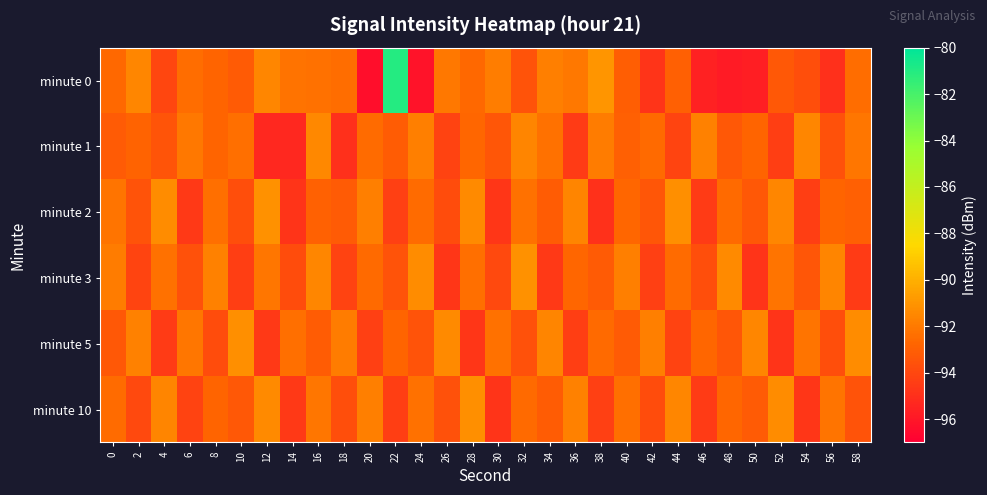

What is the total value across all series at 44?

-556.5